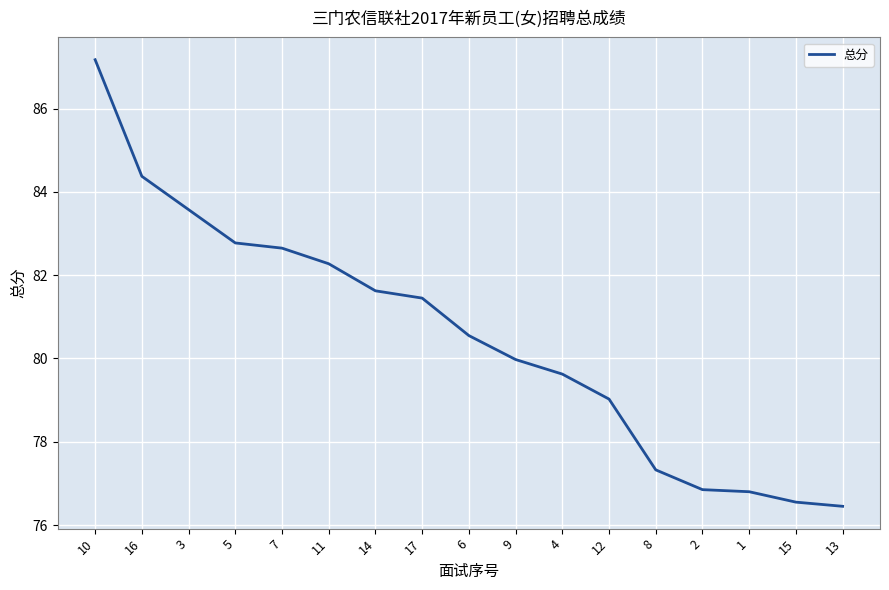

What is the greatest value displayed?

87.2